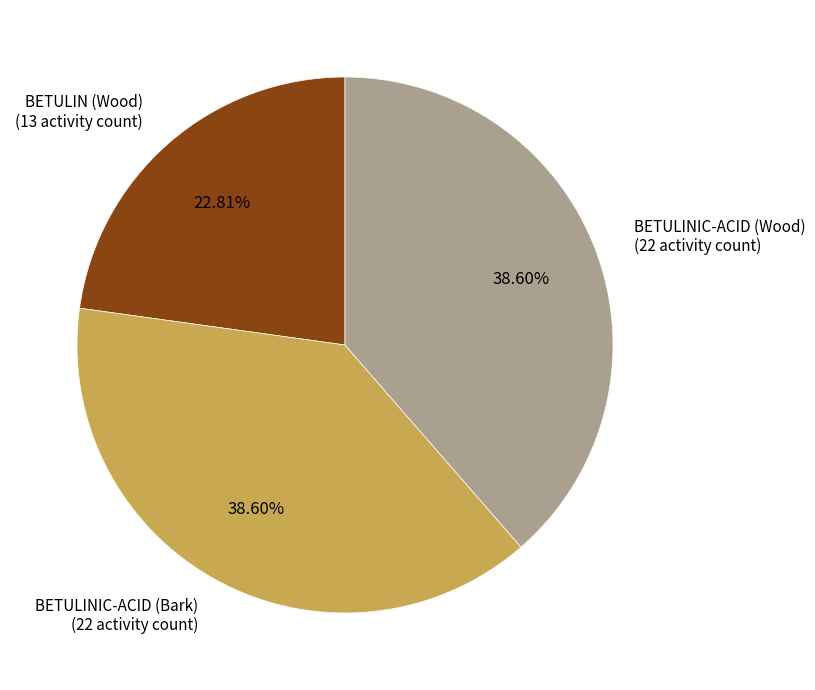

How many slices are in this pie chart?

3